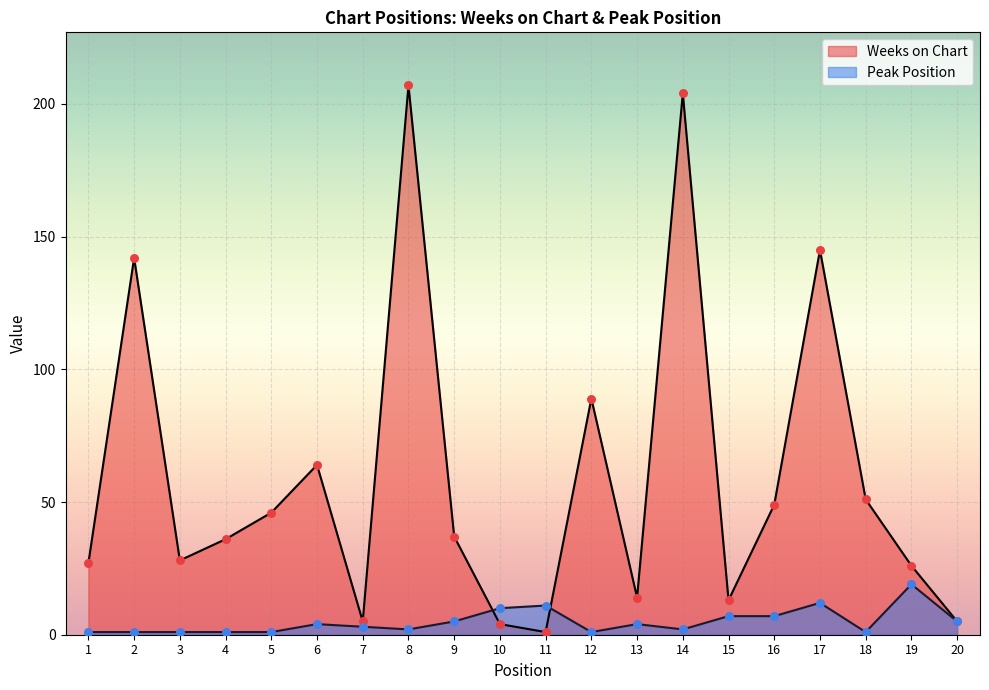

What are all the series names shown in the legend?

Weeks on Chart, Peak Position